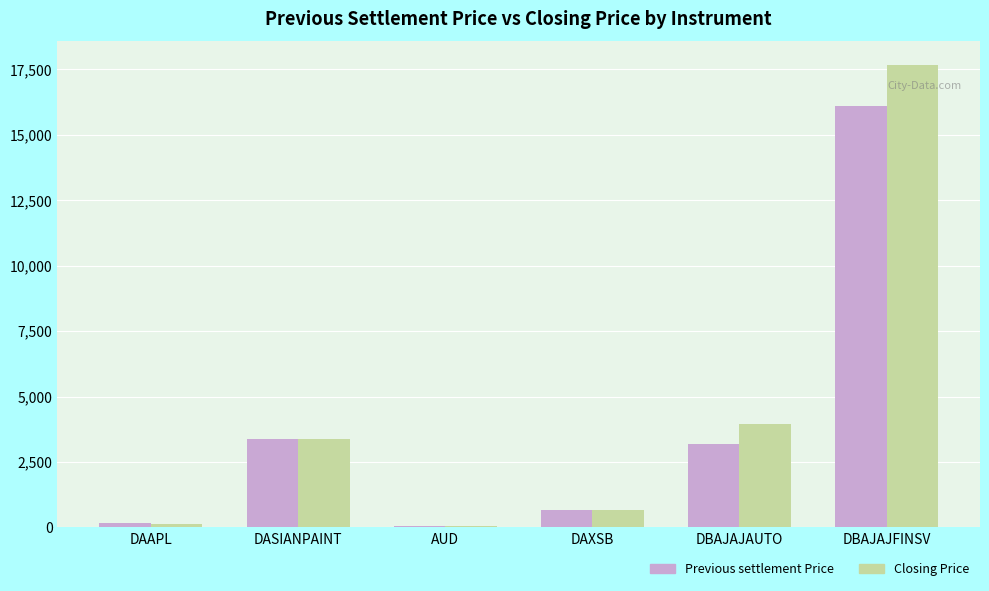

How many bars are there in total?

12